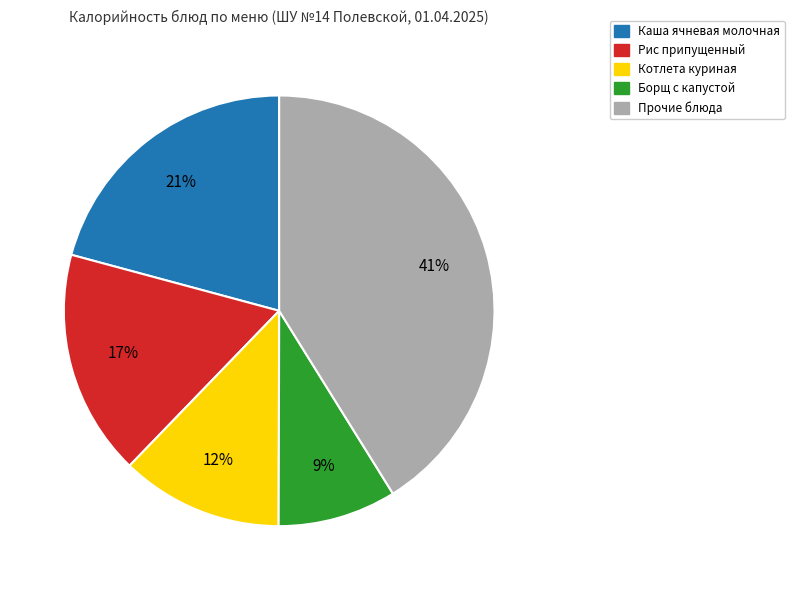

Is there a majority slice in this chart?

No